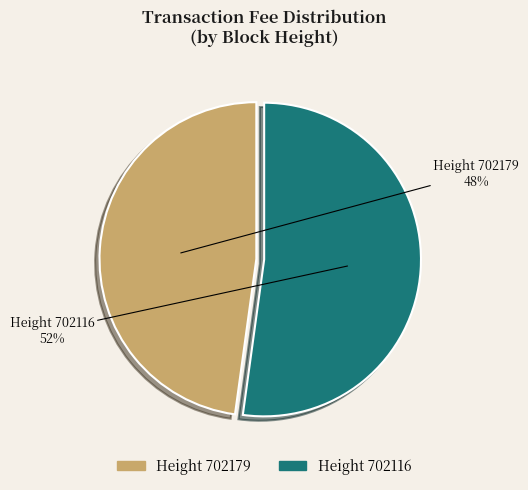

To the nearest percent, what portion does Height 702116 represent?

52%